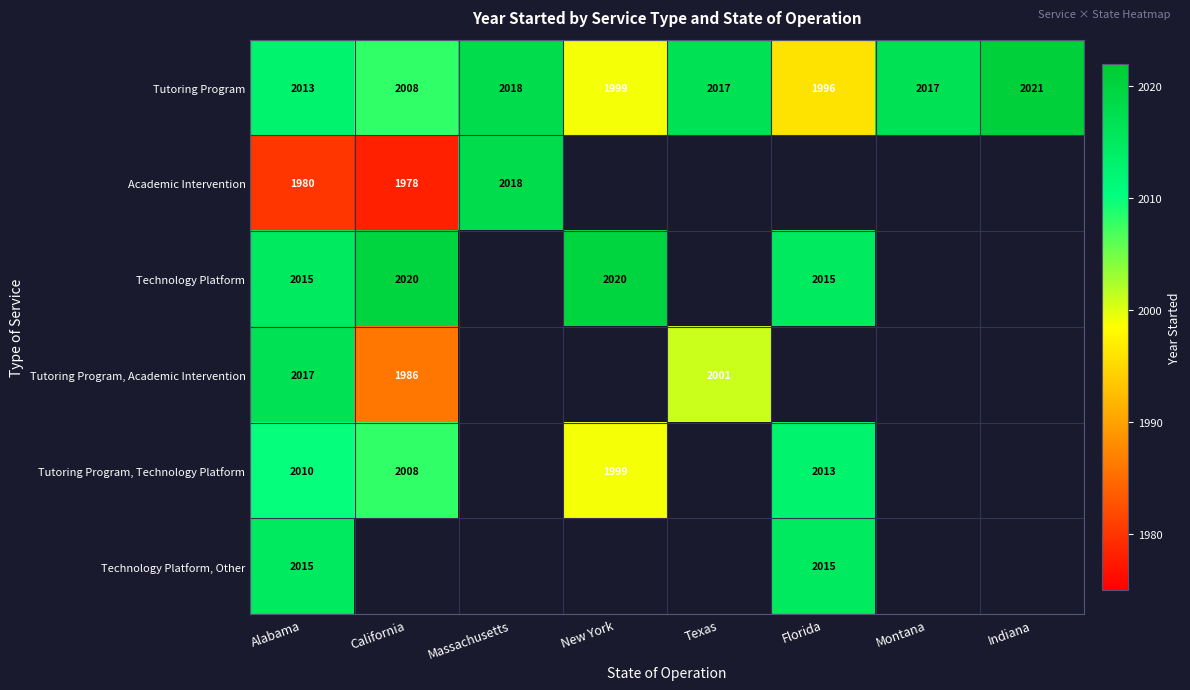

Is it true that Tutoring Program, Academic Intervention equals 1986 at California?

True